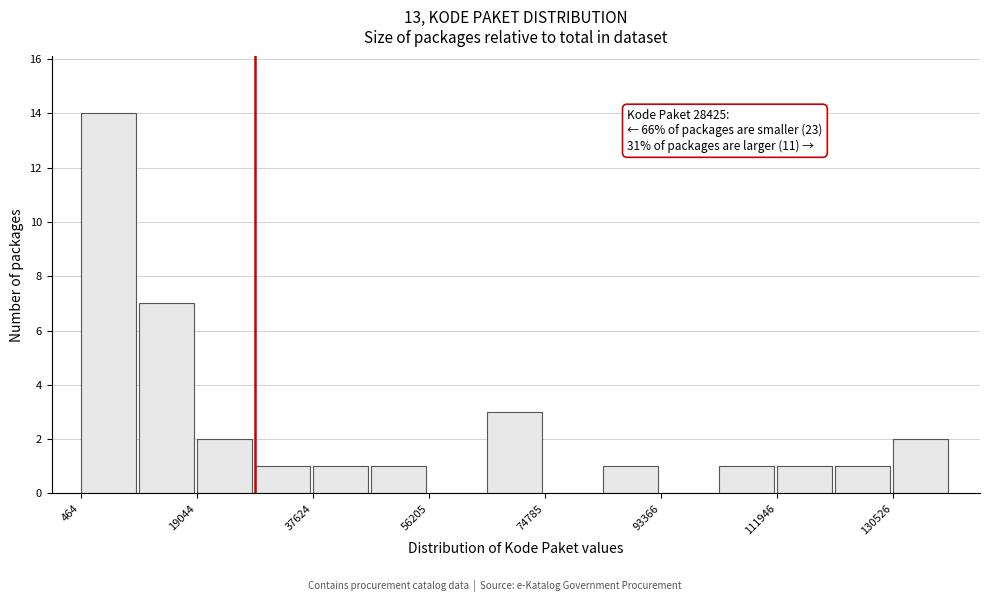

Over which range of the x-axis is the bar tallest?

0 to 10000